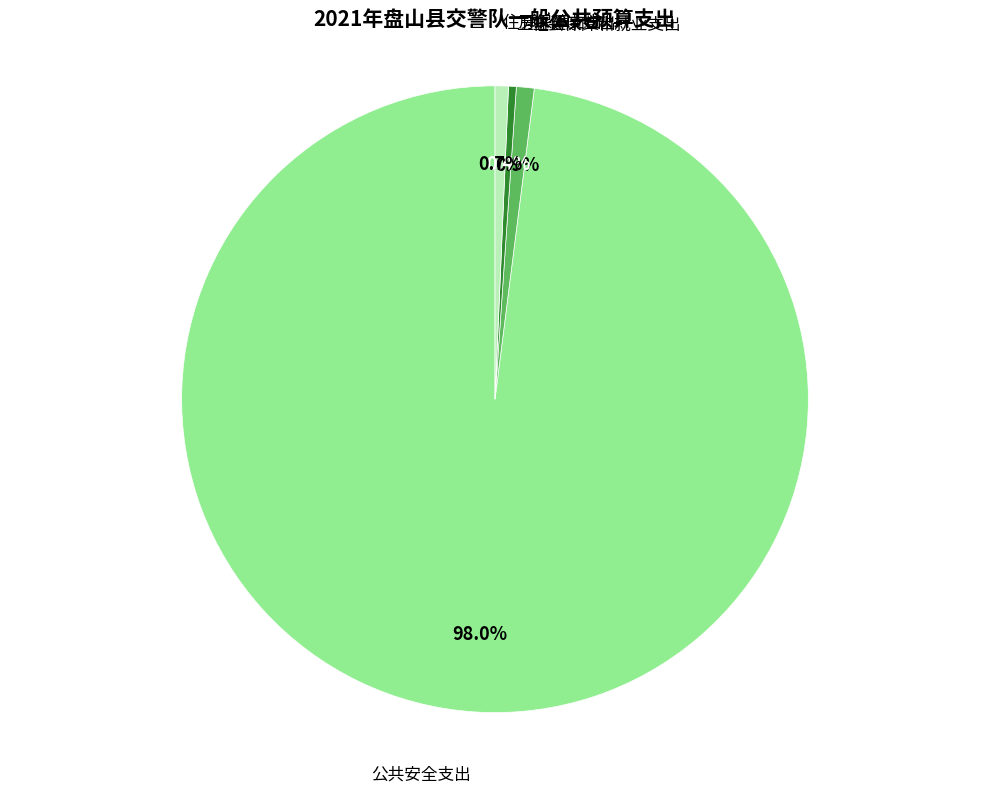

How much of the chart is everything except 公共安全支出?

2.0%